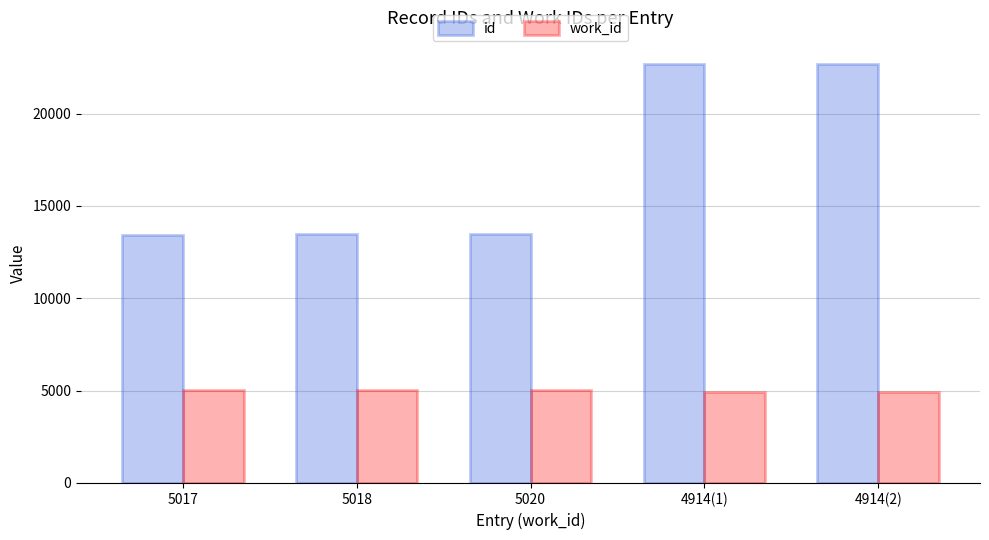

Rank the series at 5018 from lowest to highest value.

work_id, id